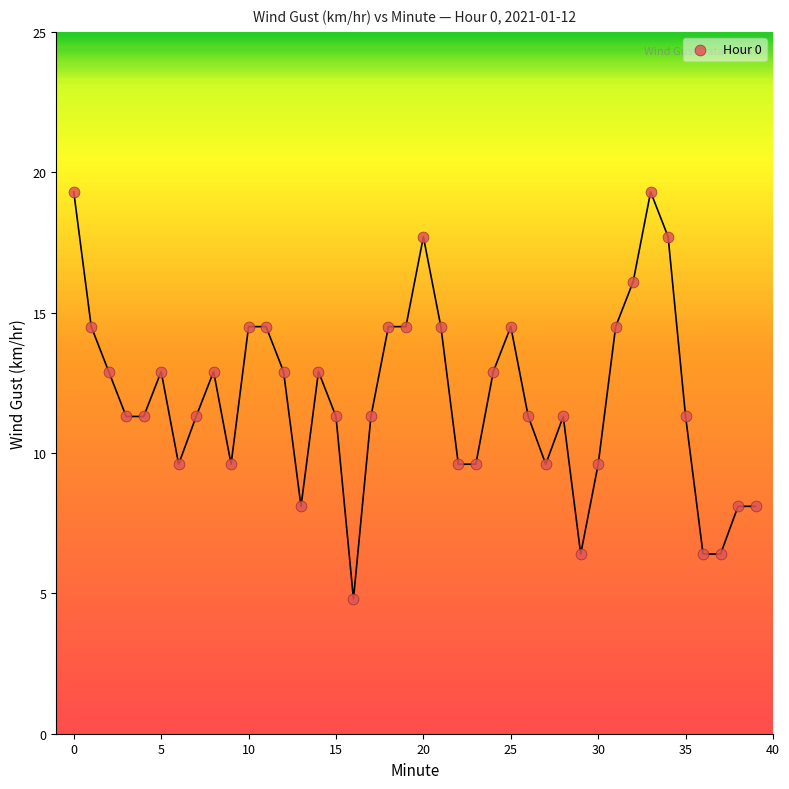

What is the difference between the maximum and minimum values?

14.5